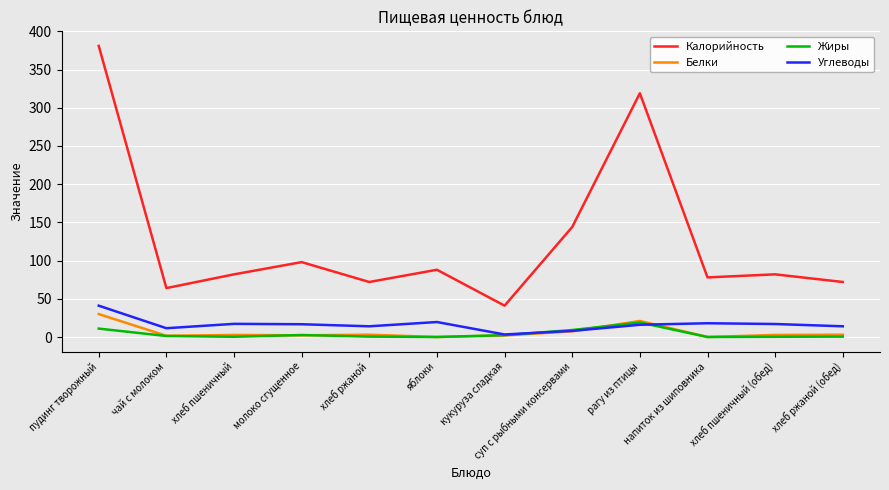

The value of Калорийность at хлеб ржаной is 72.0. True or false?

True